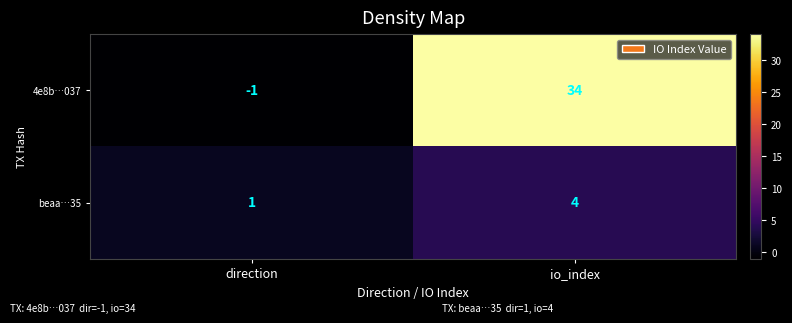

At how many categories does at least one series exceed 0?

2